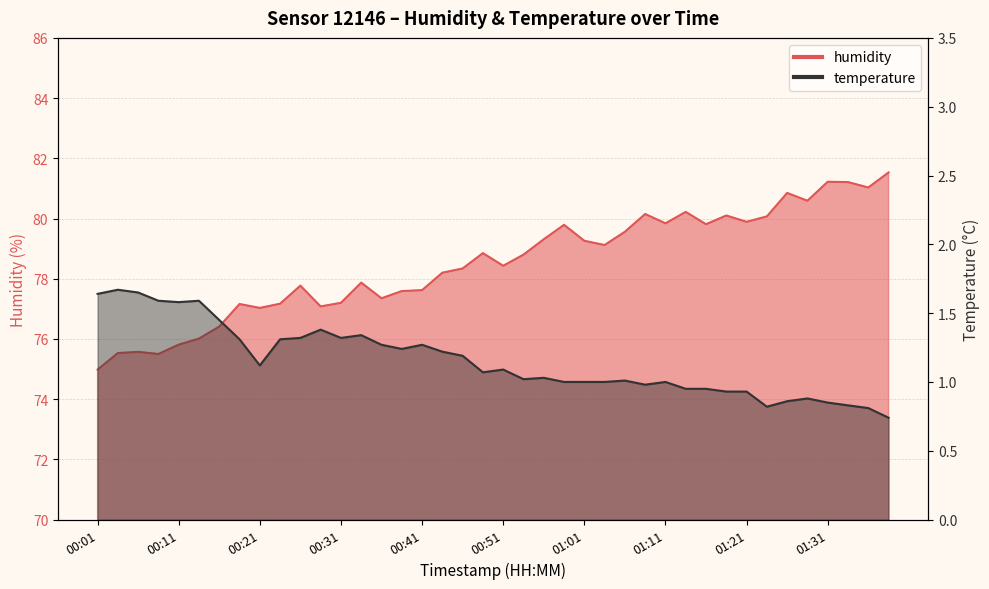

True or false: humidity has more than 1 points higher than both neighbors.

True